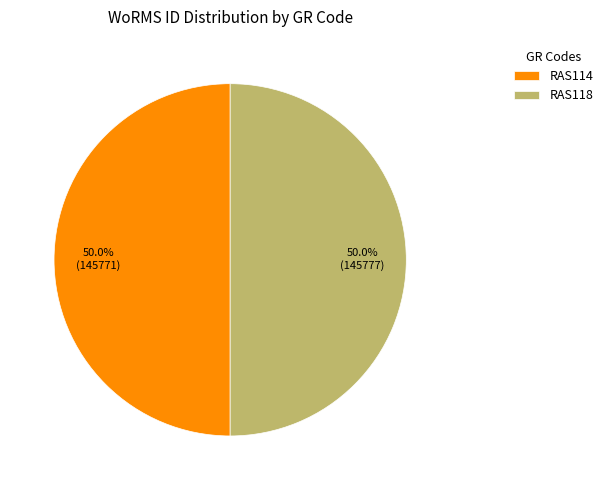

Approximately how many times larger is the value at RAS114 compared to RAS118?

1.0